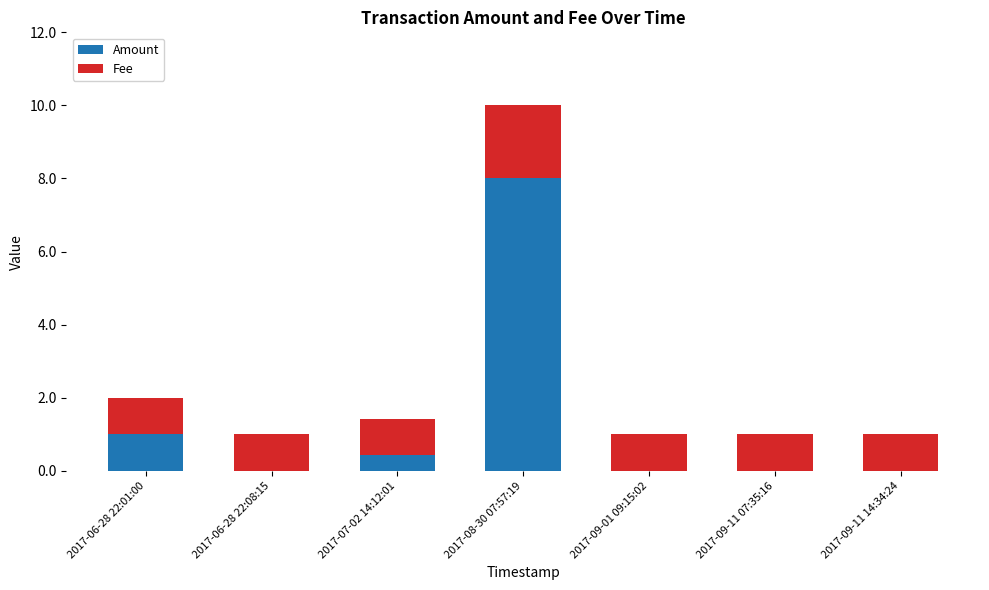

How many categories are shown in the chart?

7